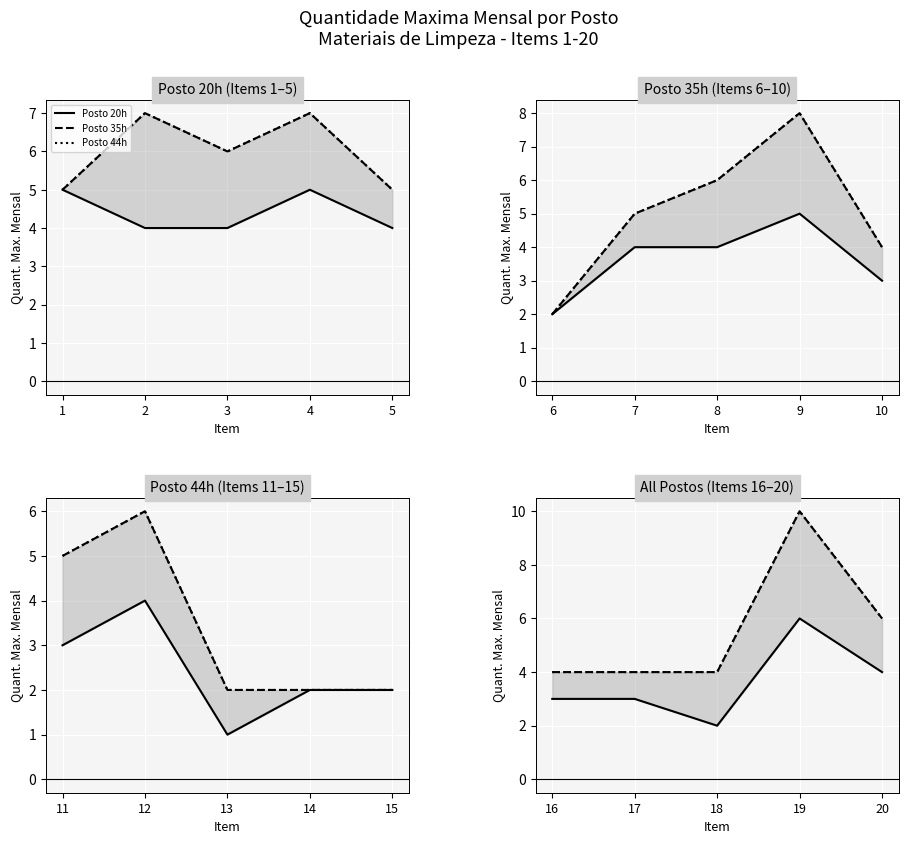

What is the average value of the Posto 35h series?

6